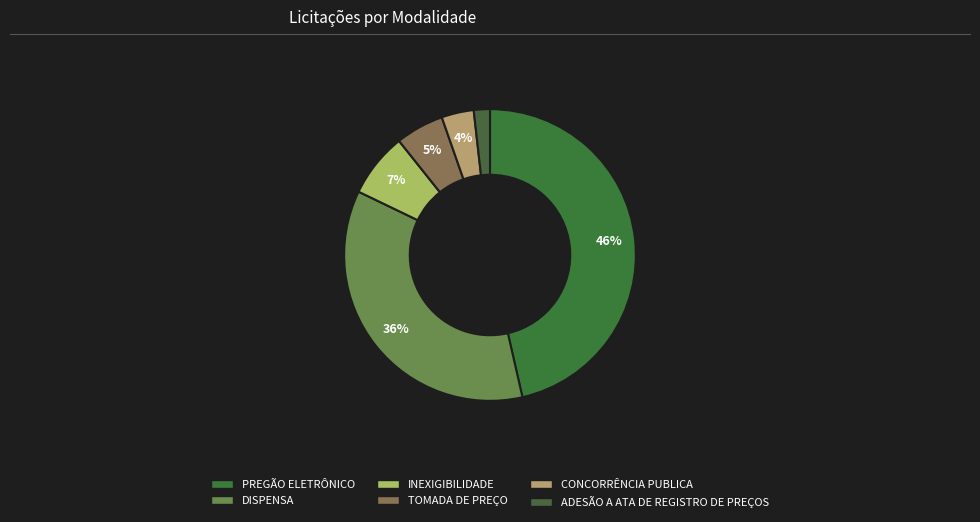

How many slices are in this pie chart?

6